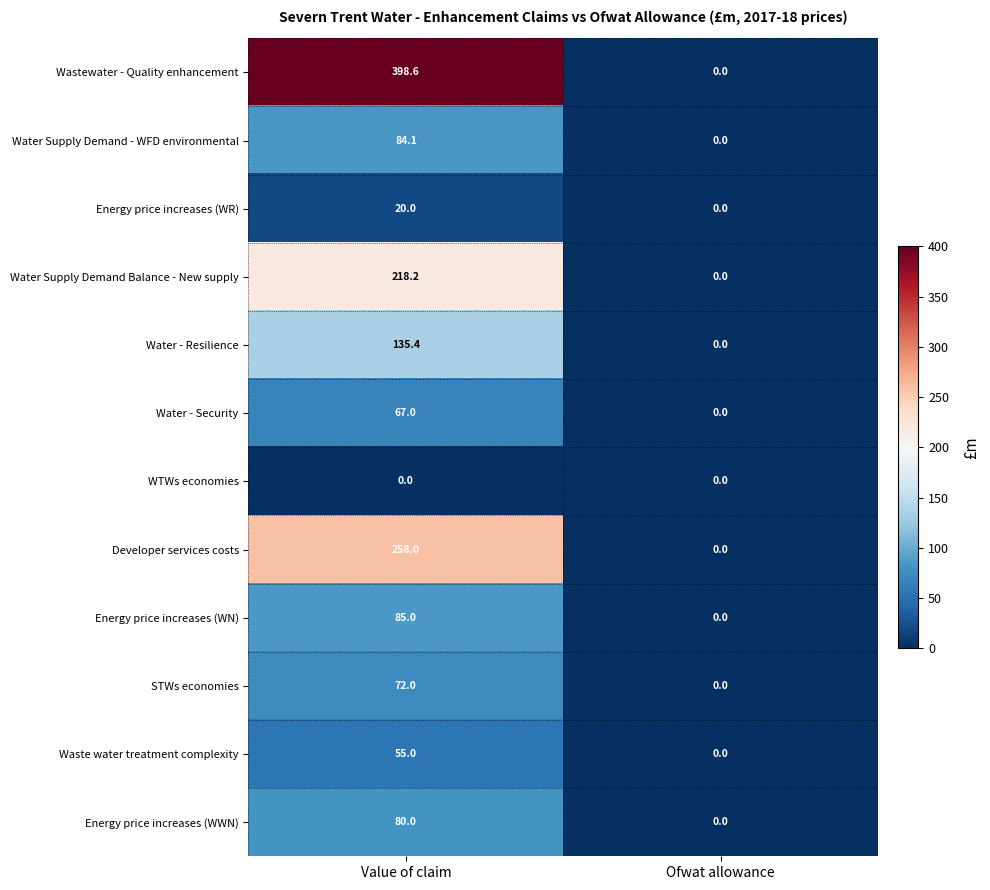

What is the total value across all series at Value of claim?

1473.3